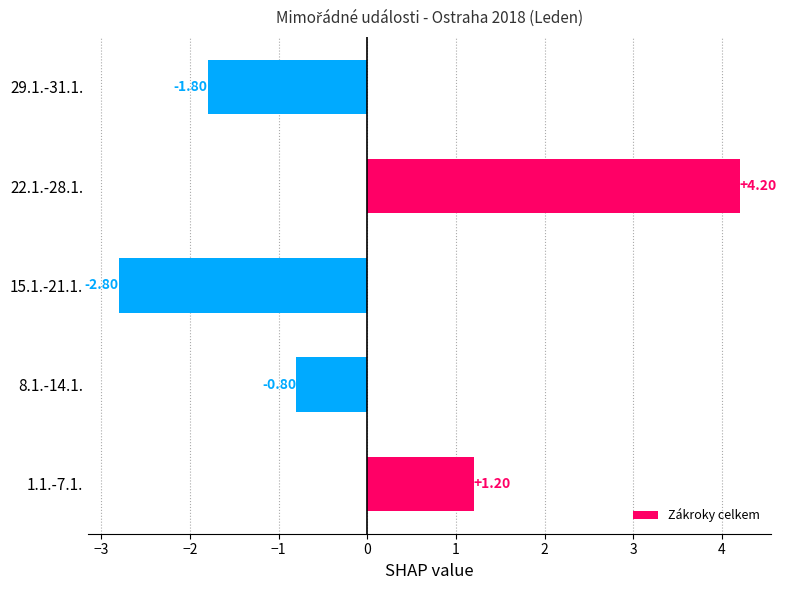

What is the difference between the maximum and second lowest values?

6.0